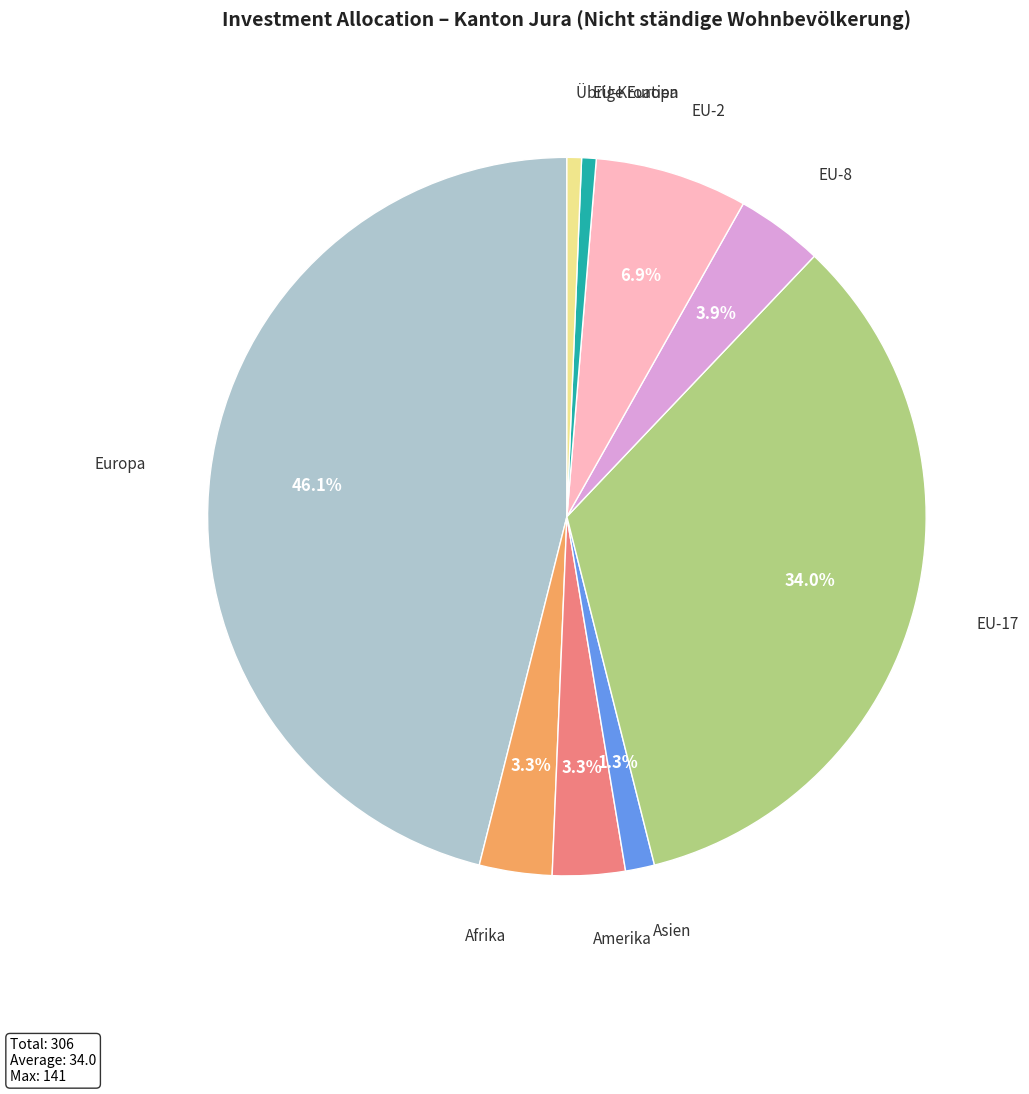

Is there any slice that represents more than half of the pie?

No